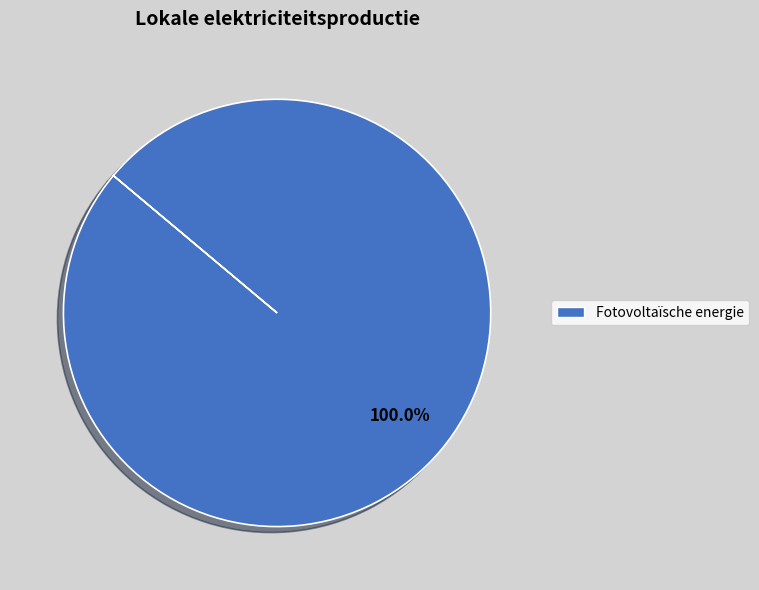

Which slice represents more than half of the pie?

Fotovoltaïsche energie